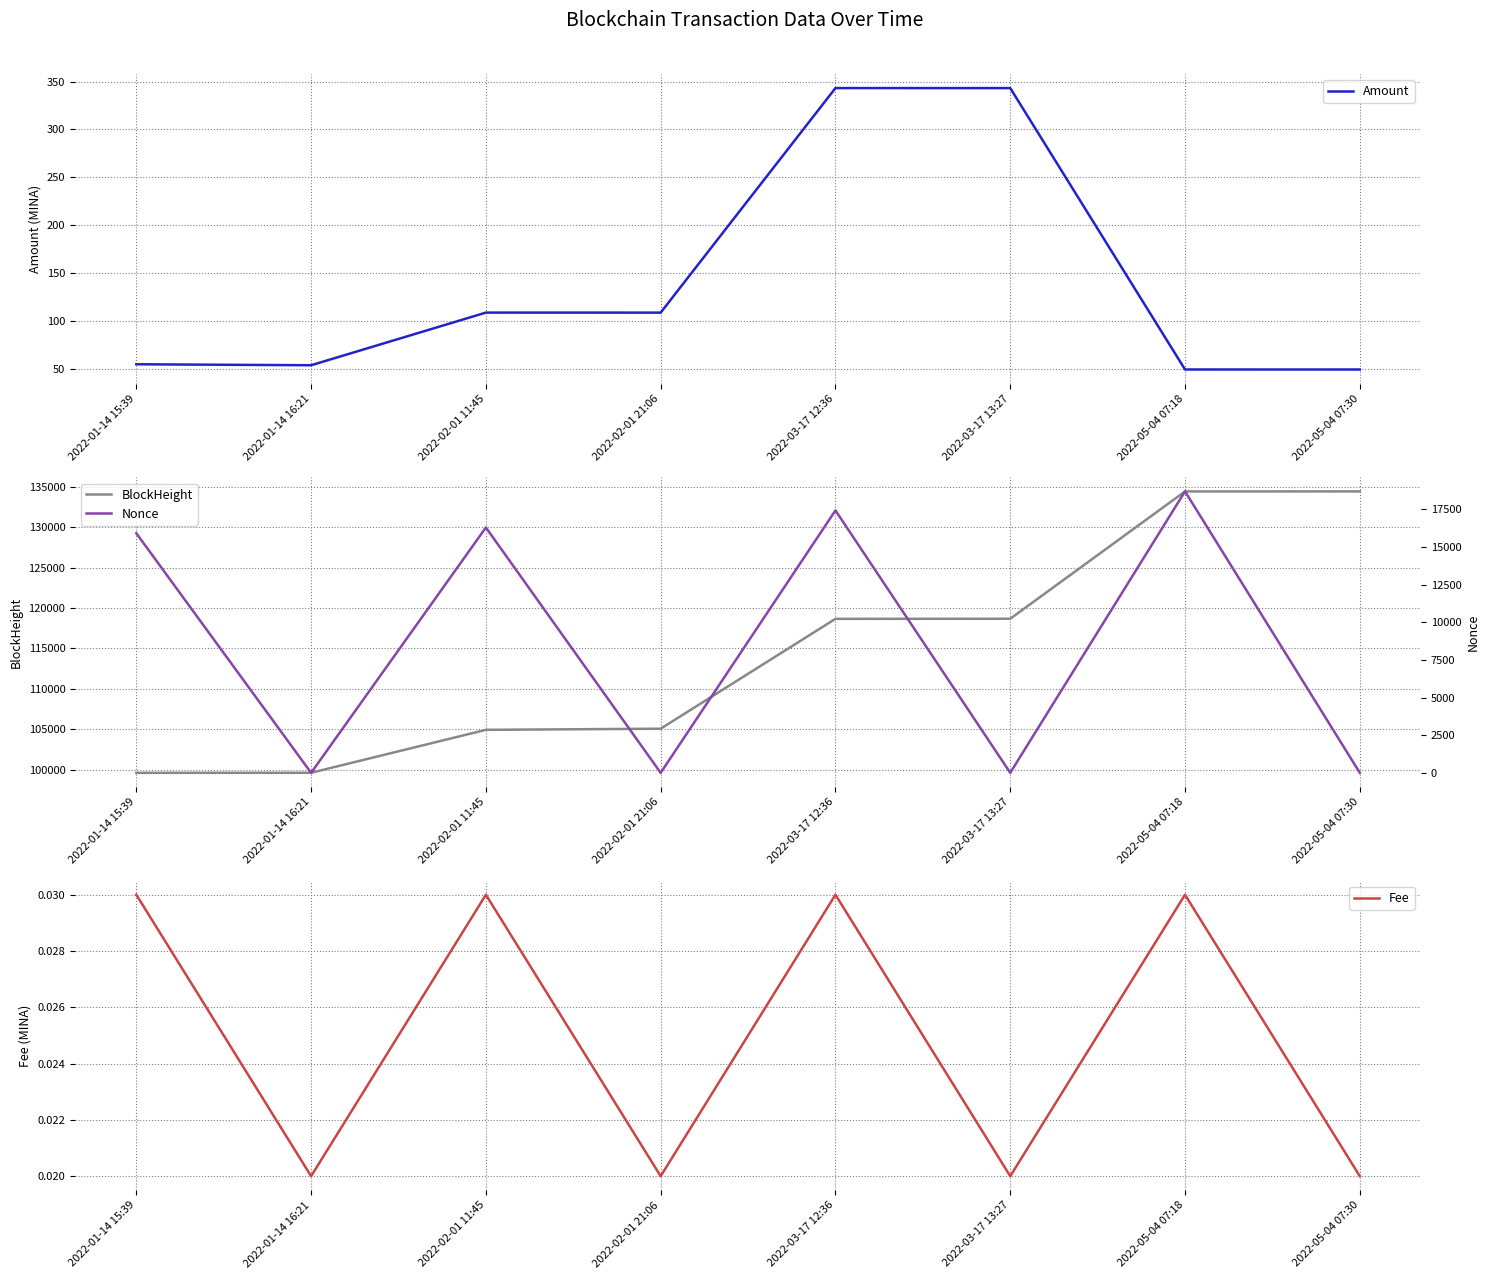

Between 2022-01-14 16:21 and 2022-02-01 21:06, which is larger?

2022-02-01 21:06